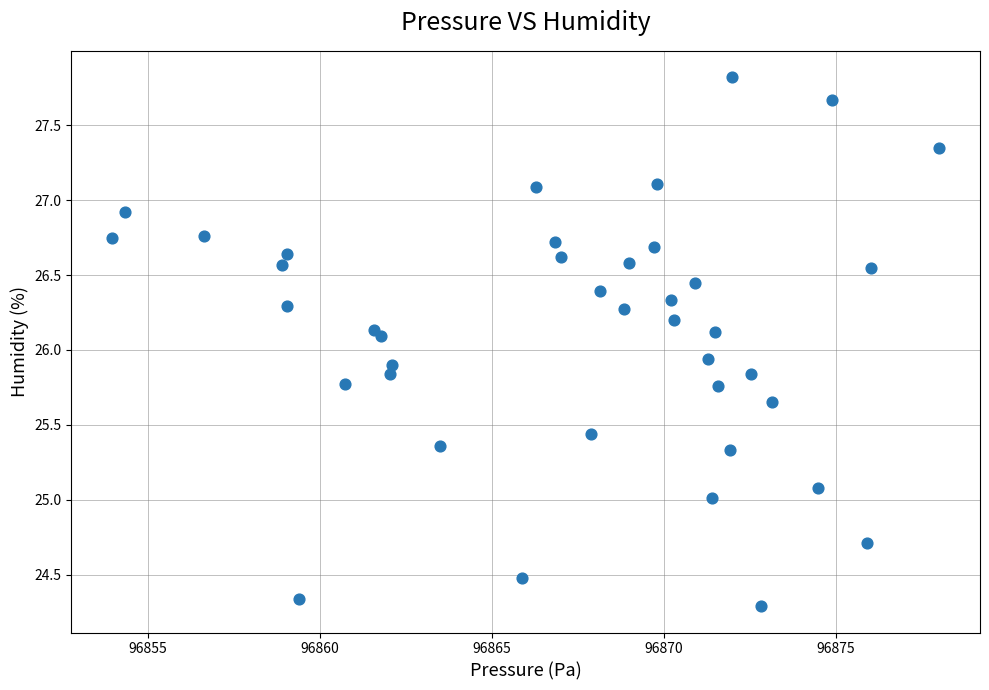

What is the range of Y values (max minus min)?

3.5